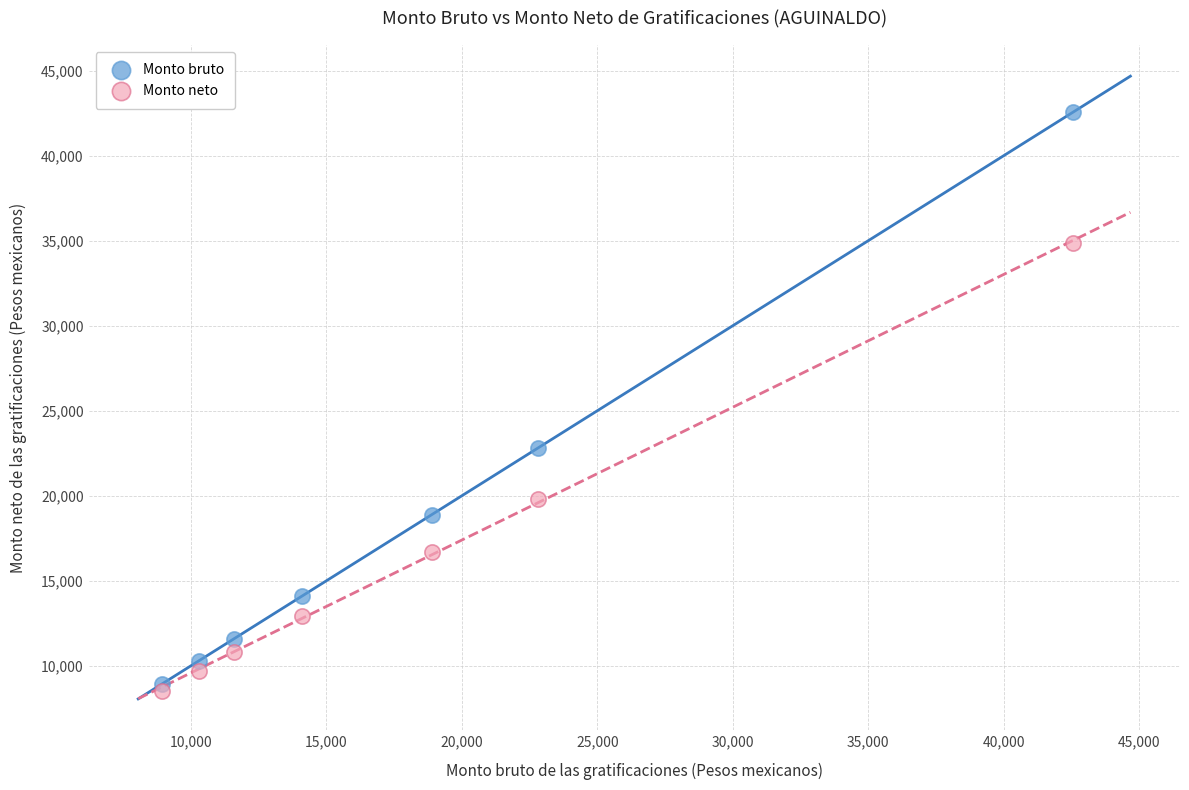

Which series has the largest Y range (max minus min)?

Monto bruto